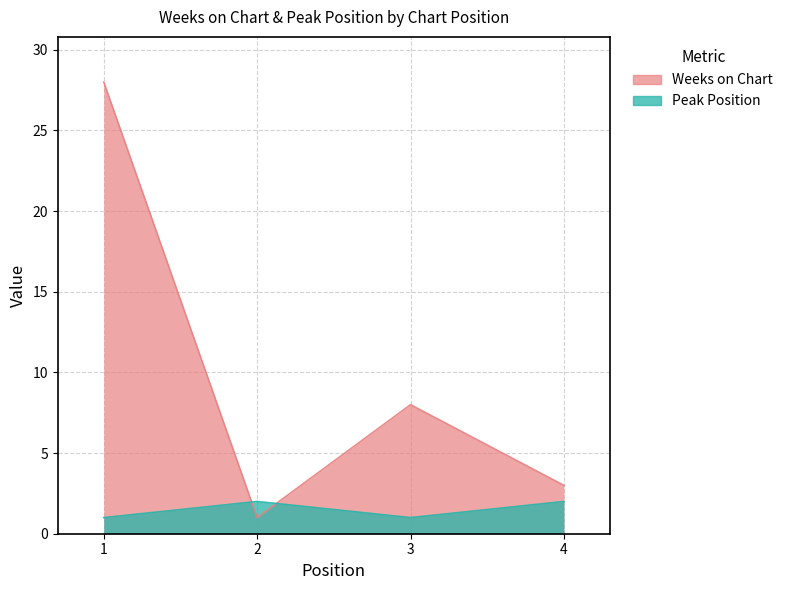

At which label does Weeks on Chart reach its peak?

1